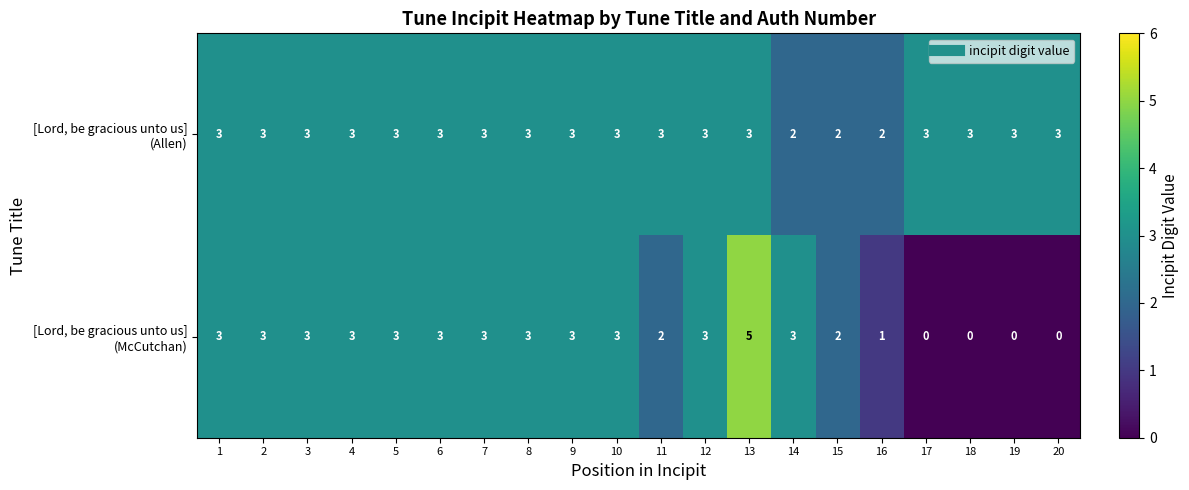

At which category is the sum across all series the highest?

13